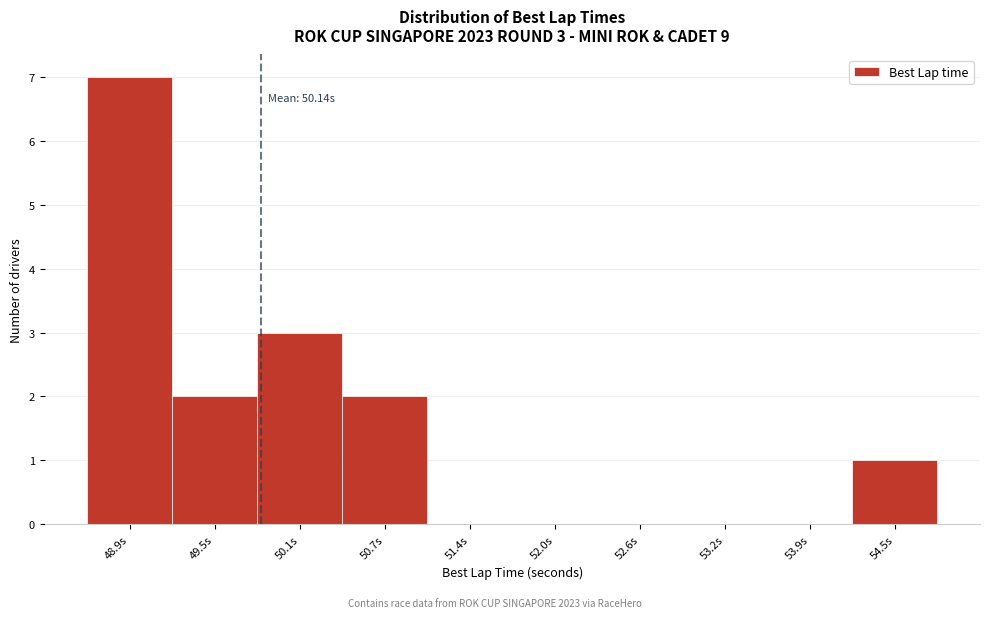

Reading left to right, extract all data points from this chart.

48.9s=7	49.5s=2	50.1s=3	50.7s=2	51.4s=0	52.0s=0	52.6s=0	53.2s=0	53.9s=0	54.5s=1